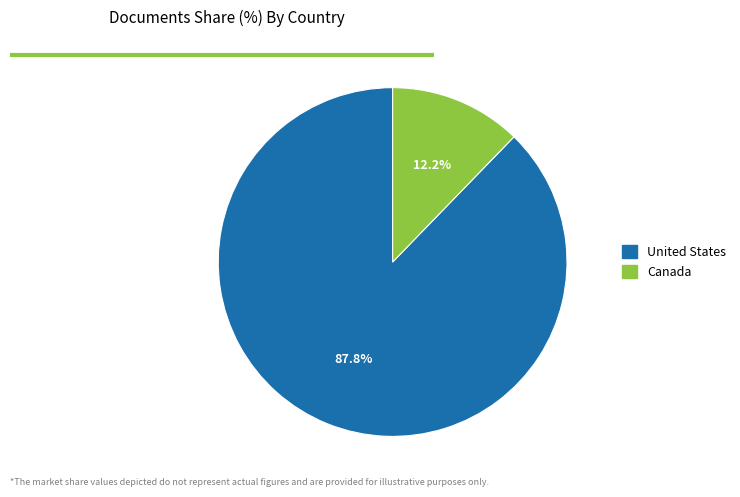

True or false: United States accounts for 94% of the total.

False